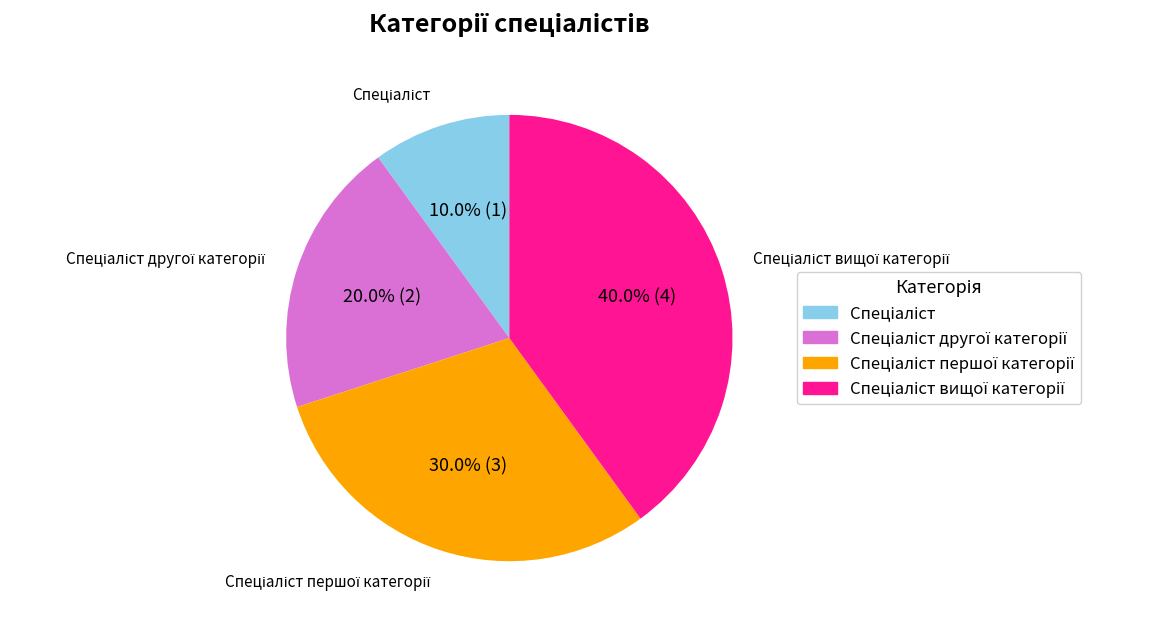

Does any single category account for the majority?

No